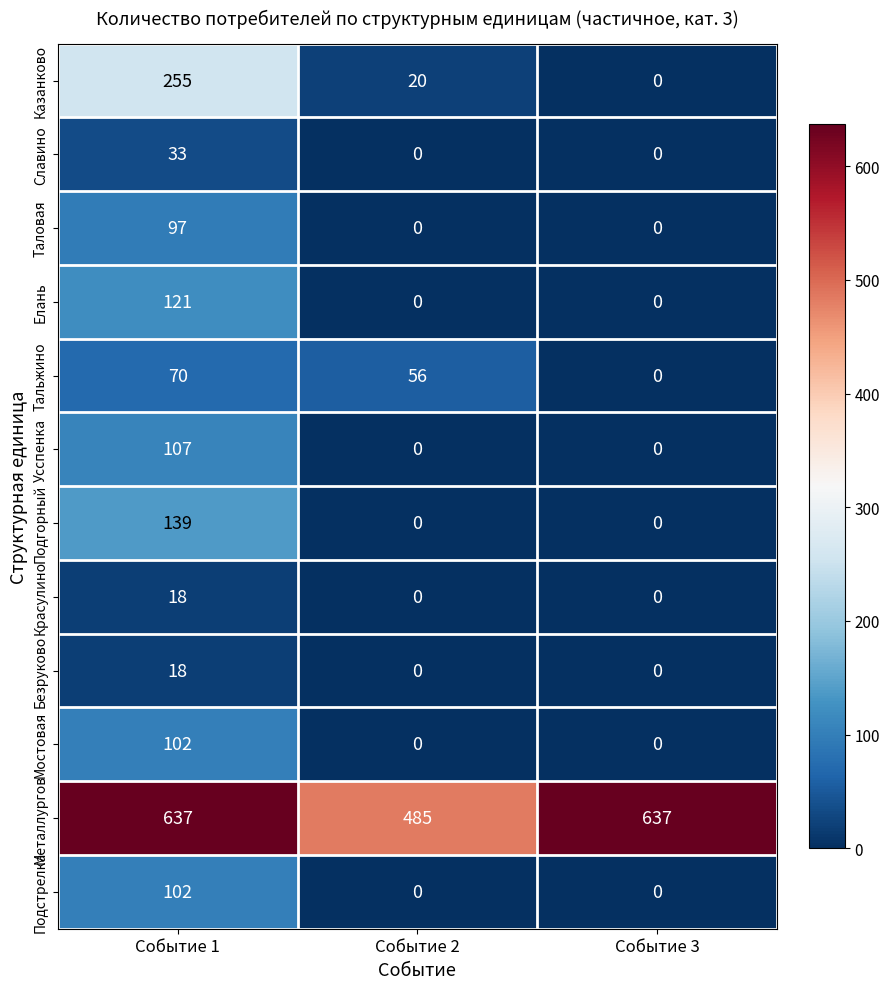

At which label does Тальжино first exceed 56?

Событие 1